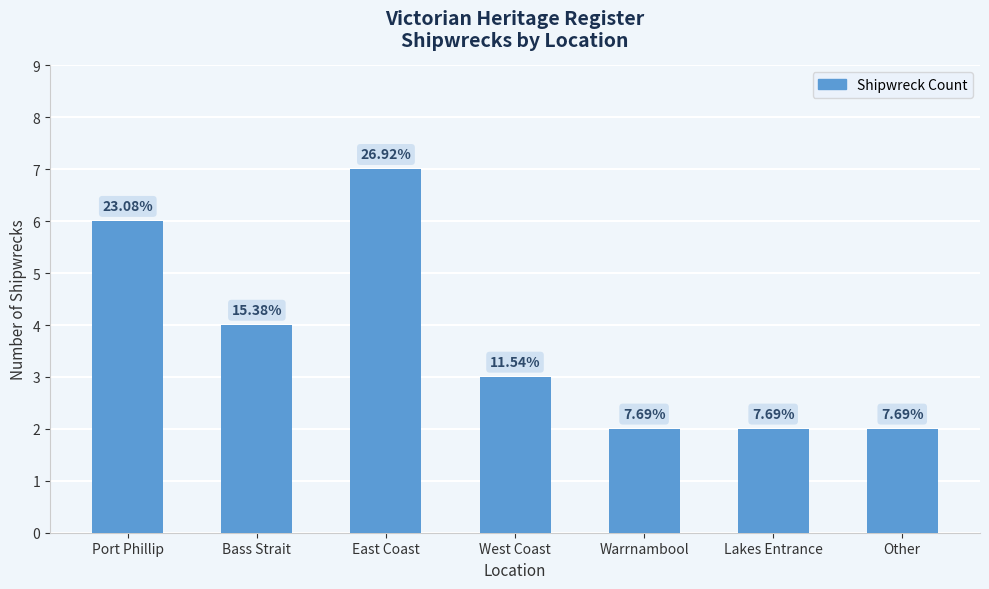

The chart shows a value of 3 at Other. True or false?

False